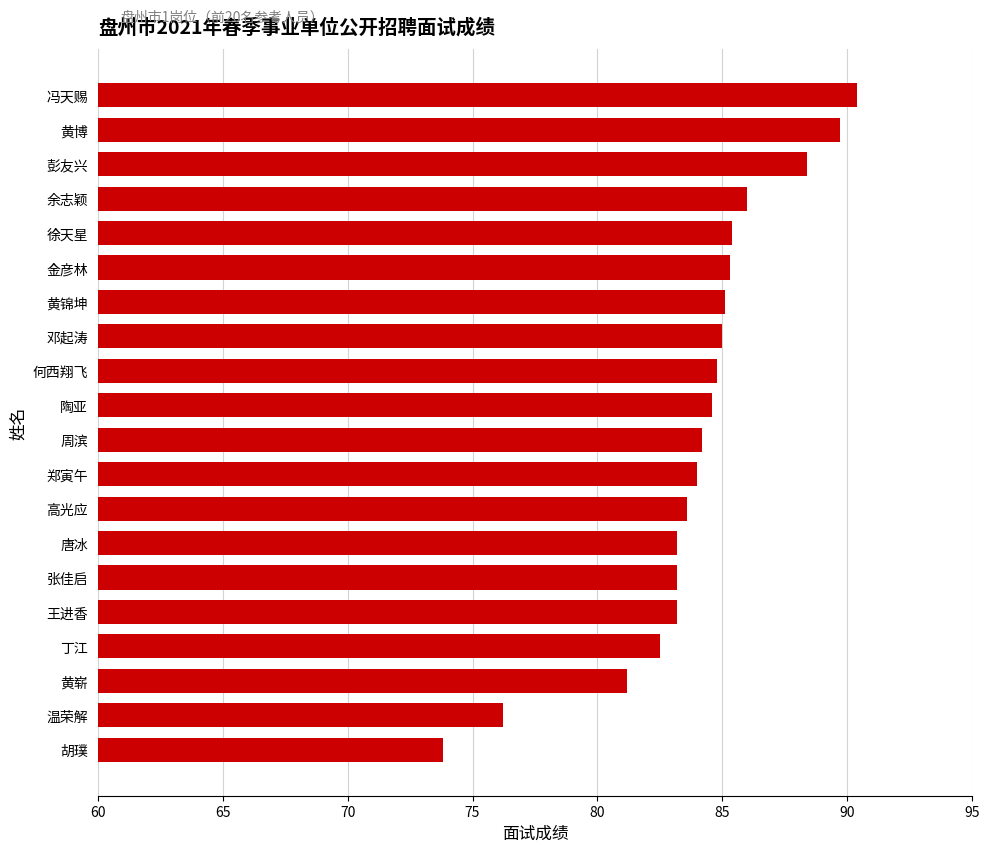

How many bars are there in total?

20